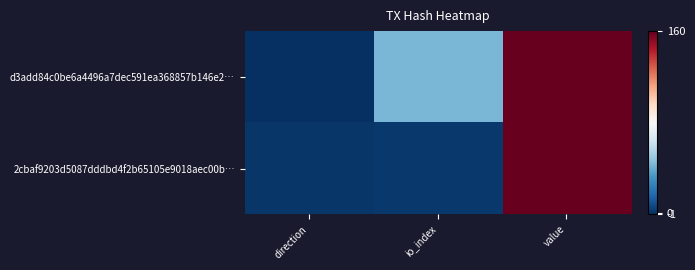

At how many categories does at least one series exceed 0?

3